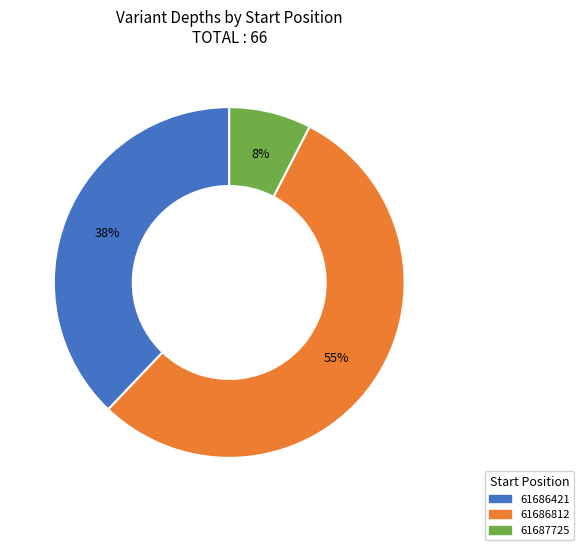

Does 61687725 represent more than half of the total?

No